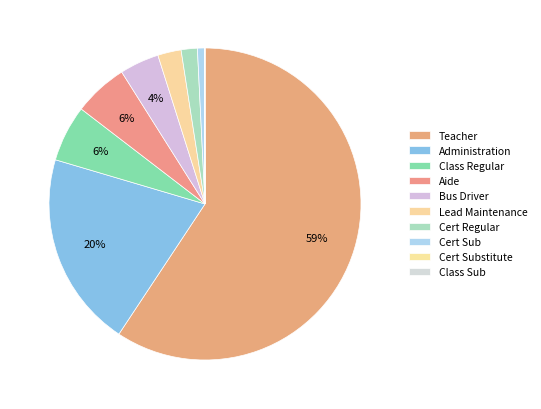

To the nearest percent, what is the difference between the largest and smallest slice percentages?

59%